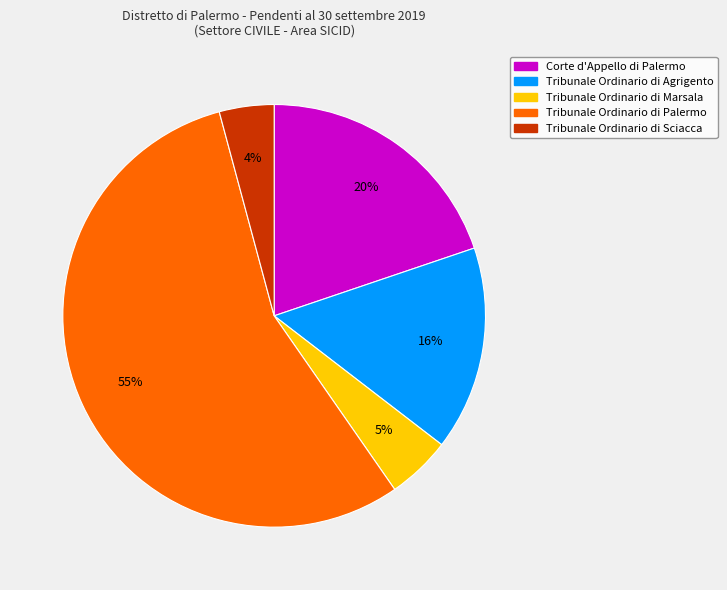

To the nearest percent, what is the difference between the Tribunale Ordinario di Palermo and Tribunale Ordinario di Sciacca slice percentages?

51%